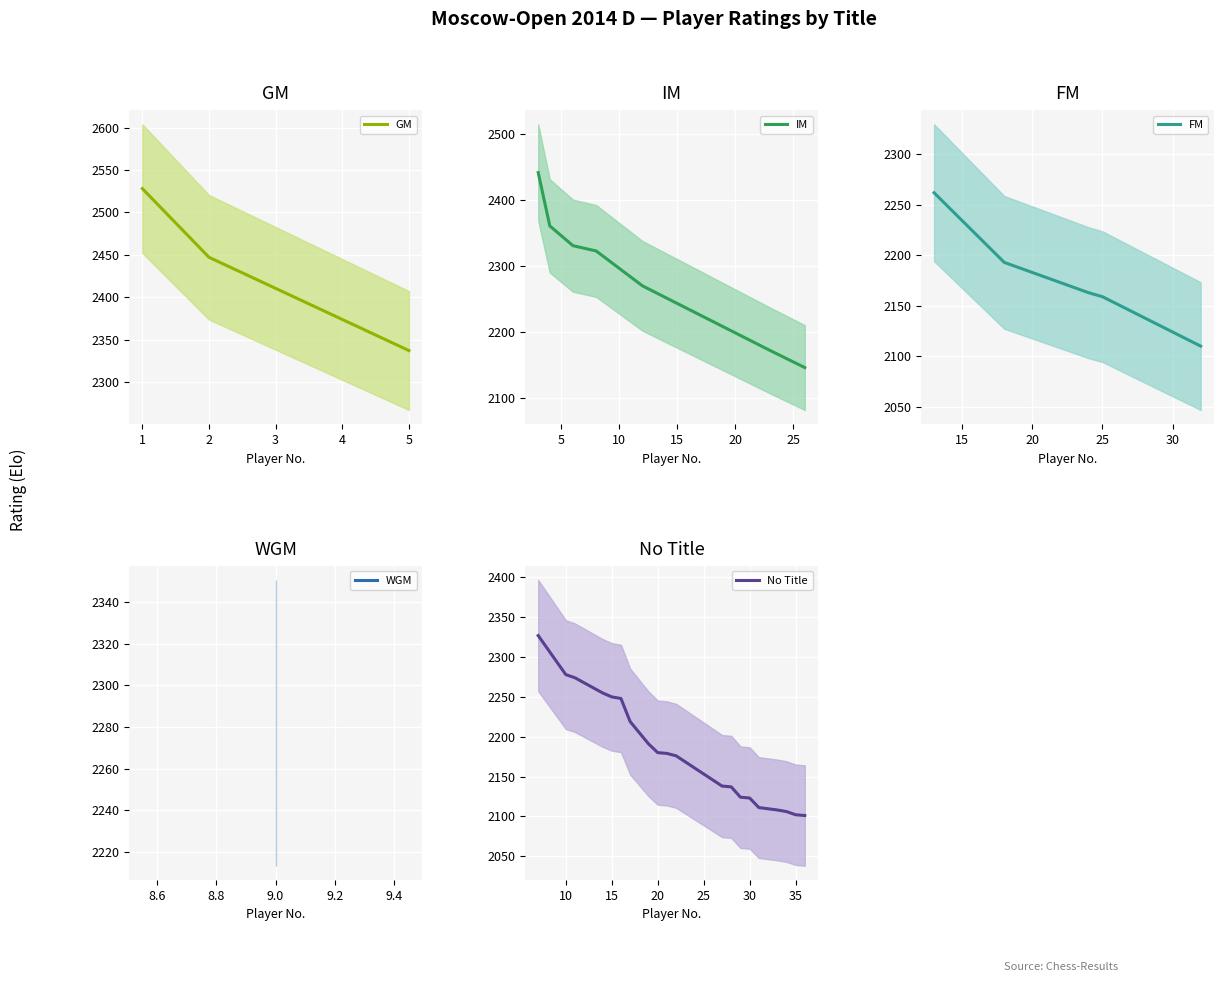

True or false: FM has more than 2 points higher than both neighbors.

False